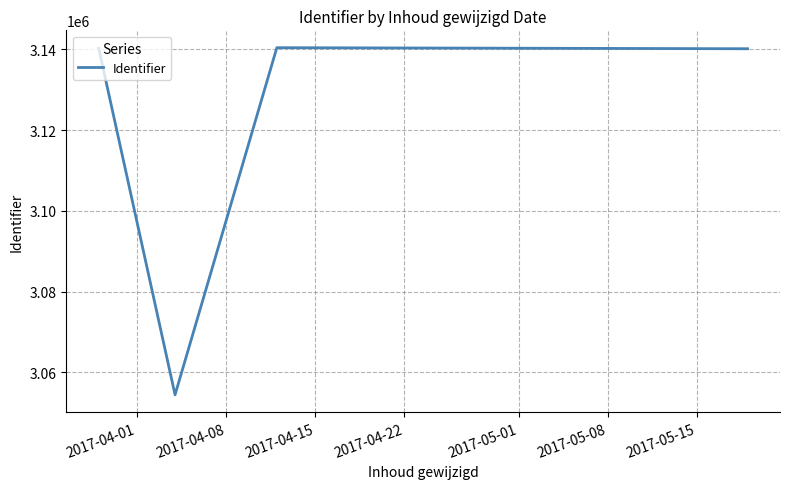

True or false: the data has more than 2 interior local peaks.

False